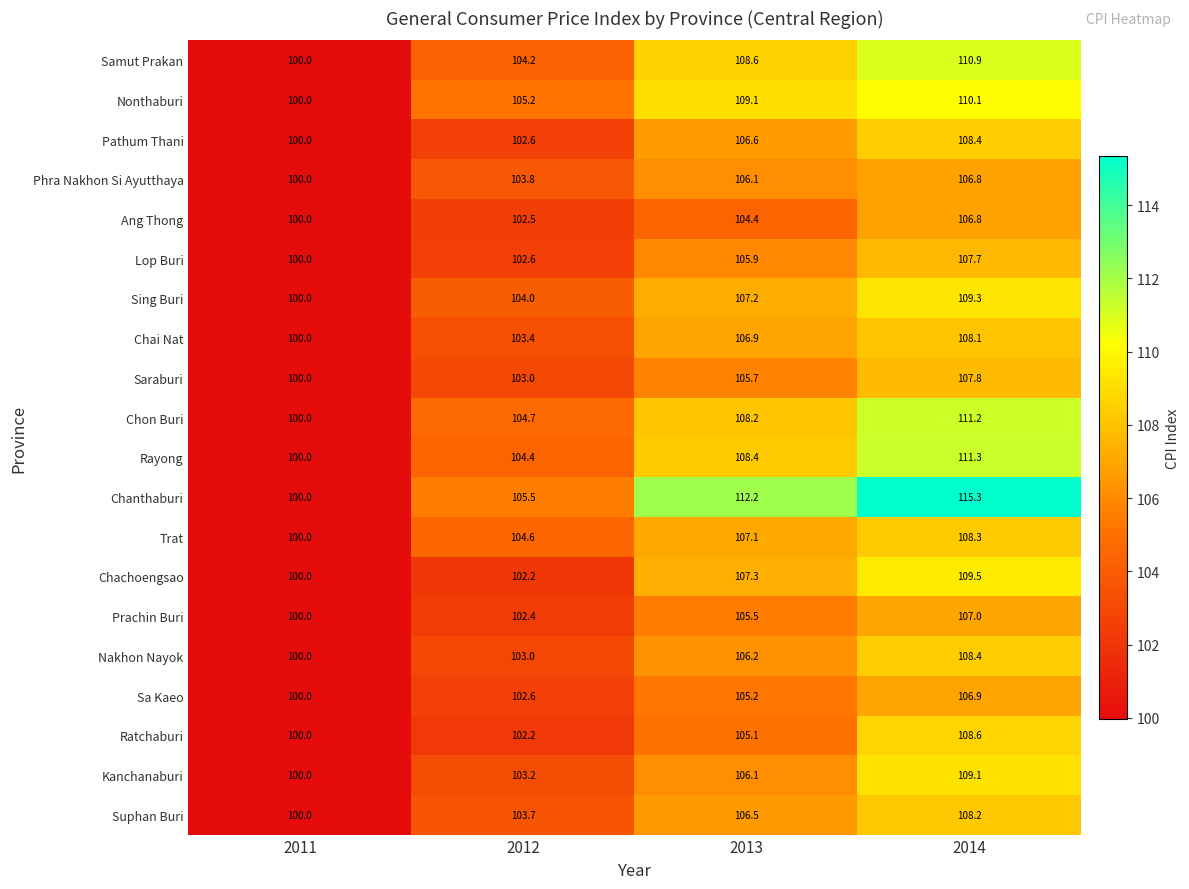

What is the approximate value of Samut Prakan at 2014?

110.9